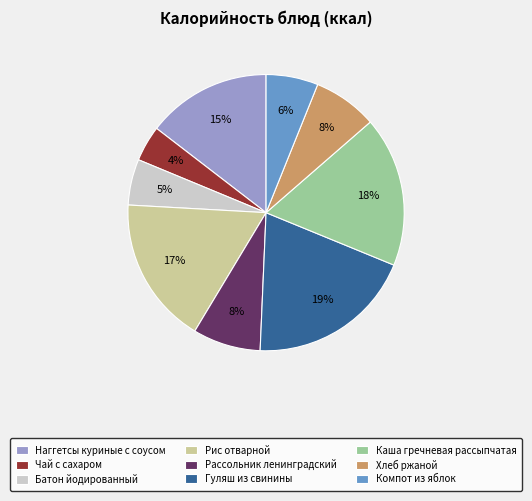

Which has a higher value, Наггетсы куриные с соусом or Компот из яблок?

Наггетсы куриные с соусом